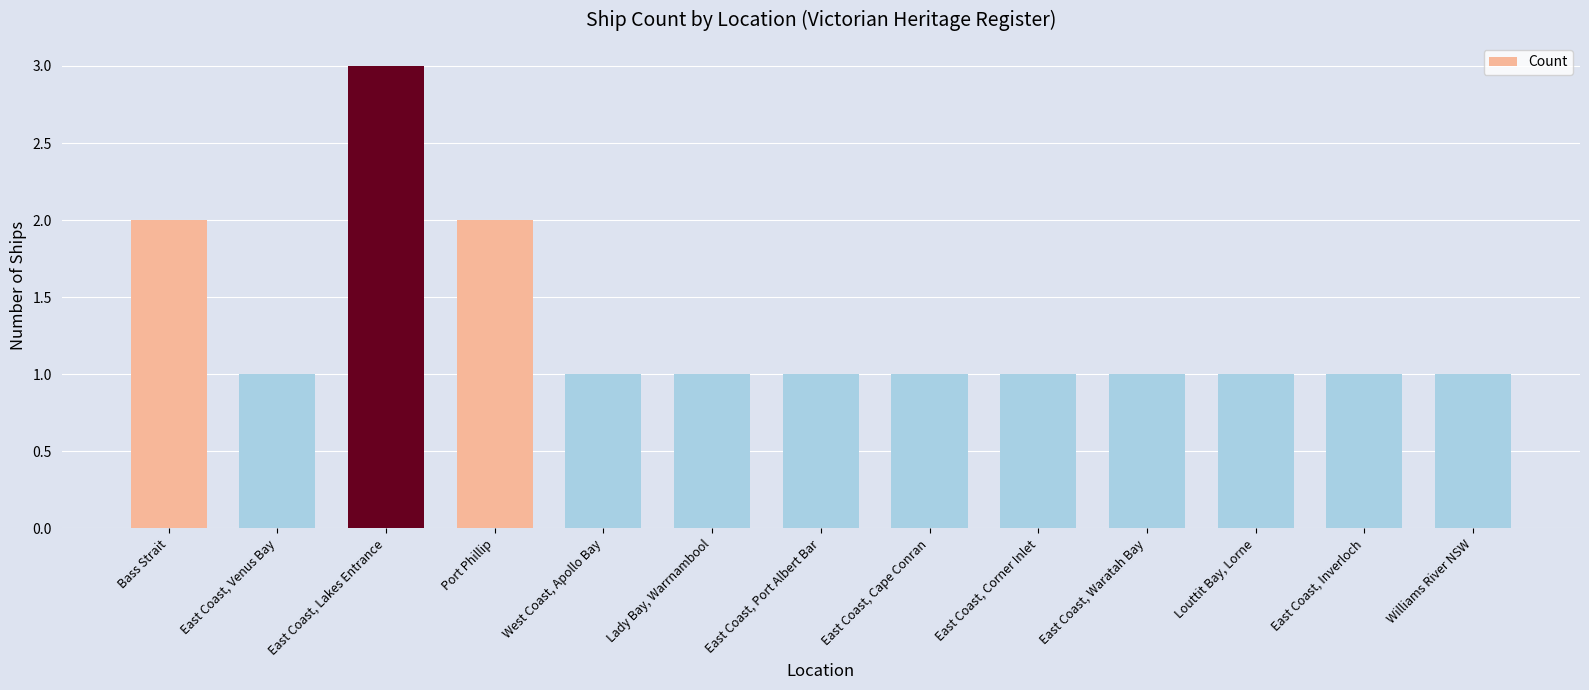

What is the ratio of the value at Lady Bay, Warrnambool to the value at East Coast, Waratah Bay?

1.0